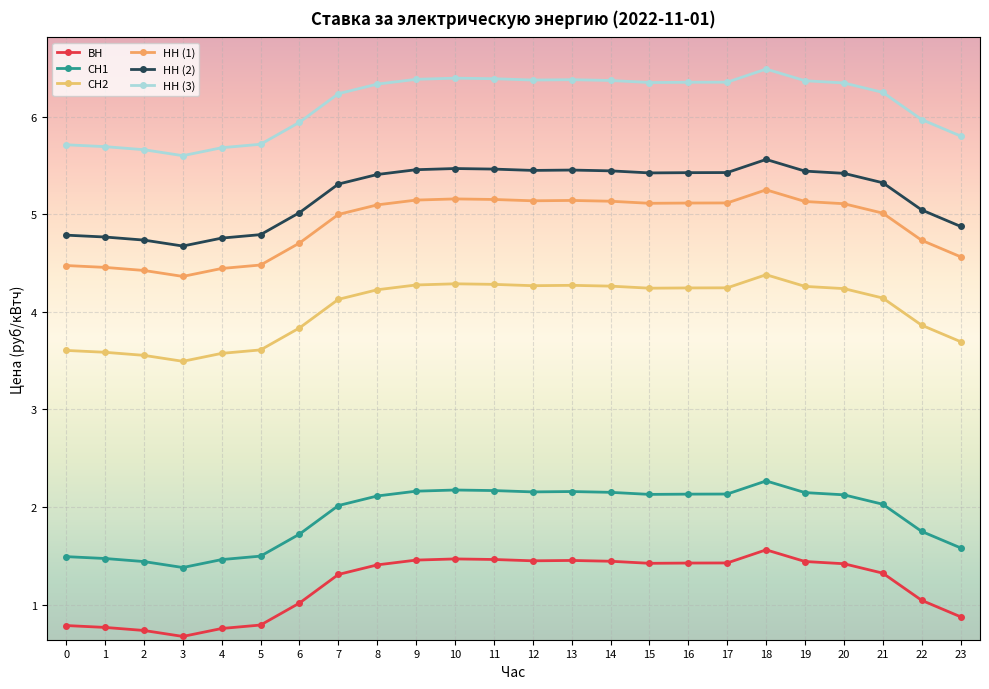

True or false: ВН and НН (1) cross at least once.

False